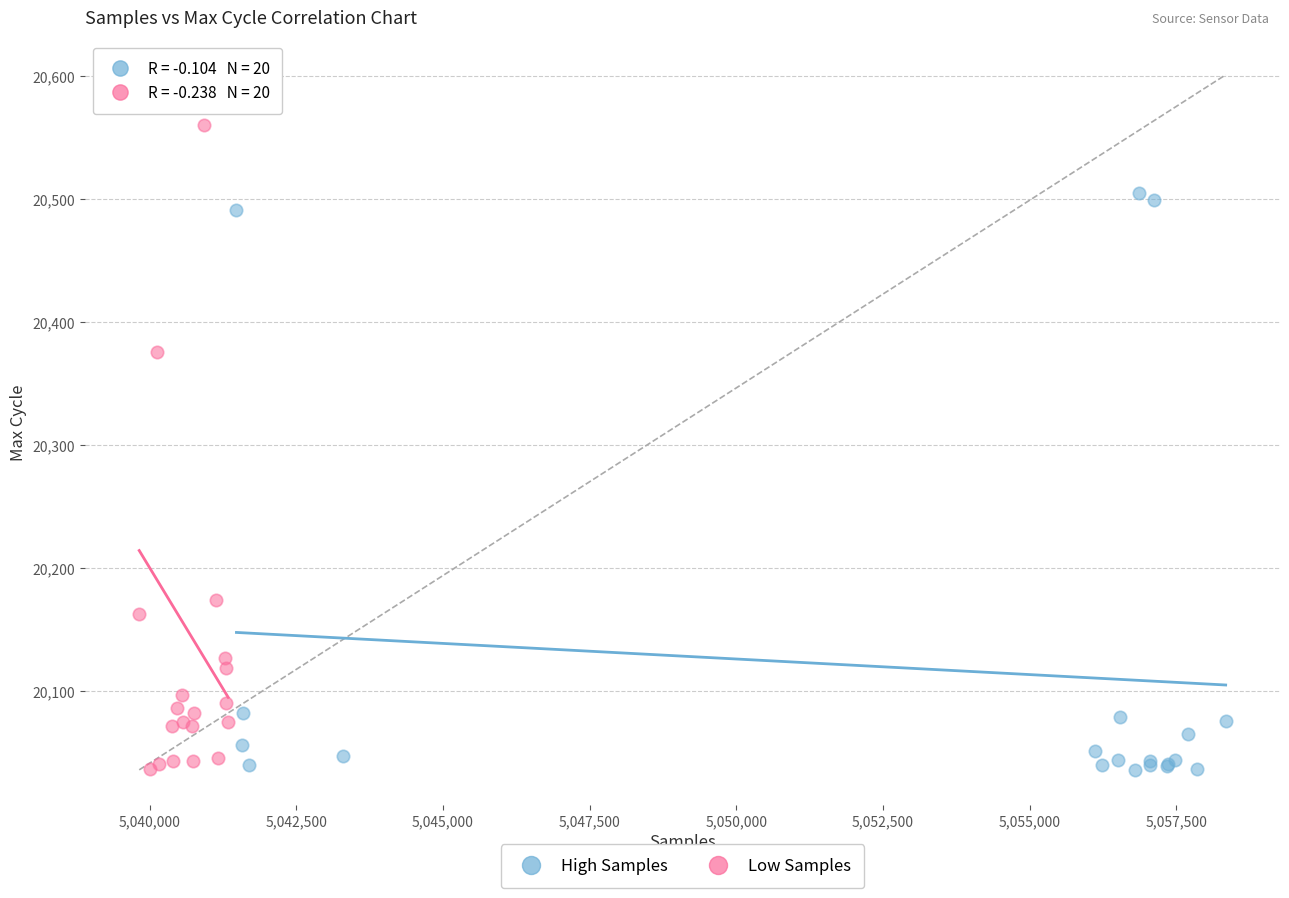

Which series contains the highest Y value?

Low Samples